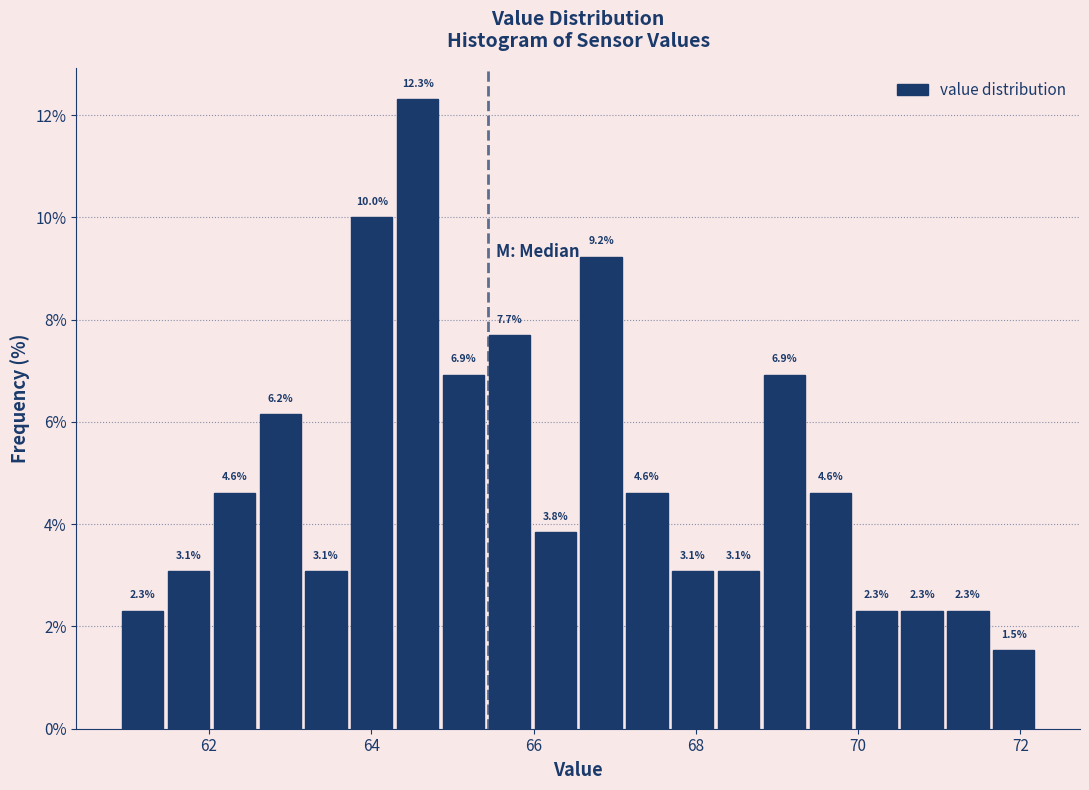

Read against the x-axis, roughly where is the centre of the tallest bar?

64.6